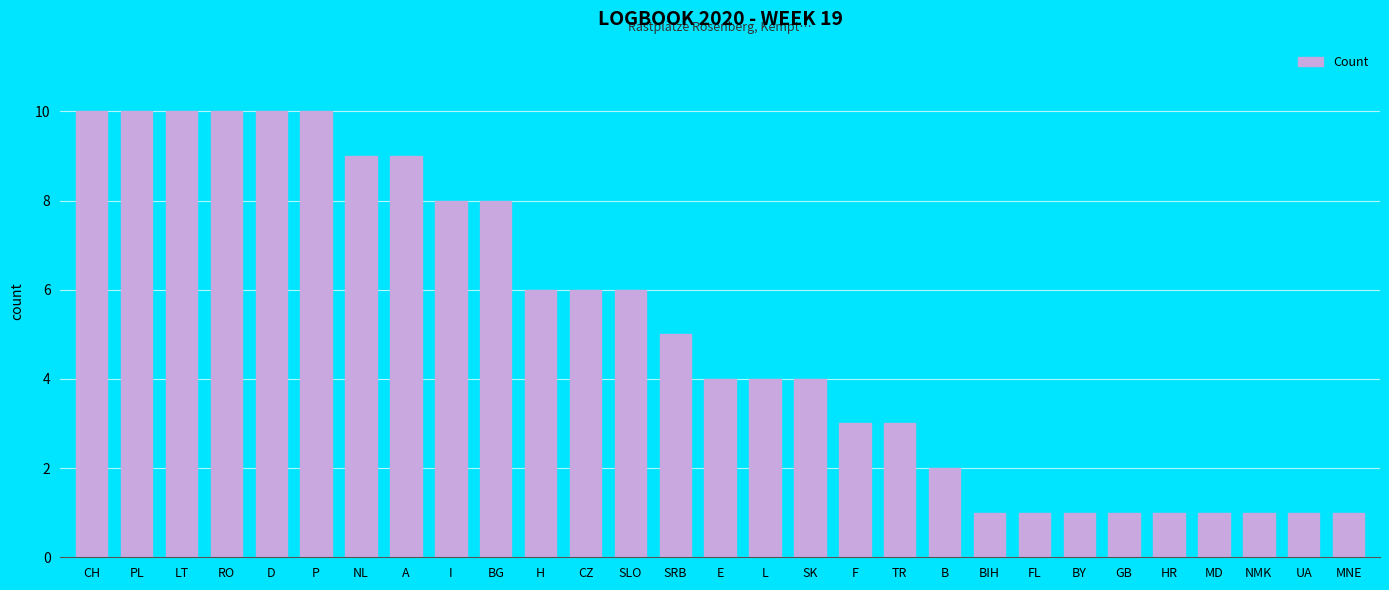

Reading right to left, transcribe all the data shown in this chart.

1	1	1	1	1	1	1	1	1	2	3	3	4	4	4	5	6	6	6	8	8	9	9	10	10	10	10	10	10